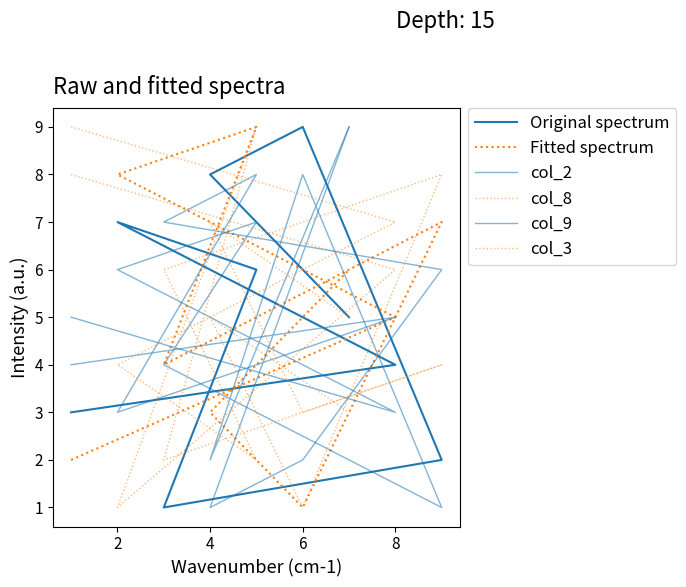

What are all the series names shown in the legend?

Original spectrum, Fitted spectrum, col_2, col_8, col_9, col_3